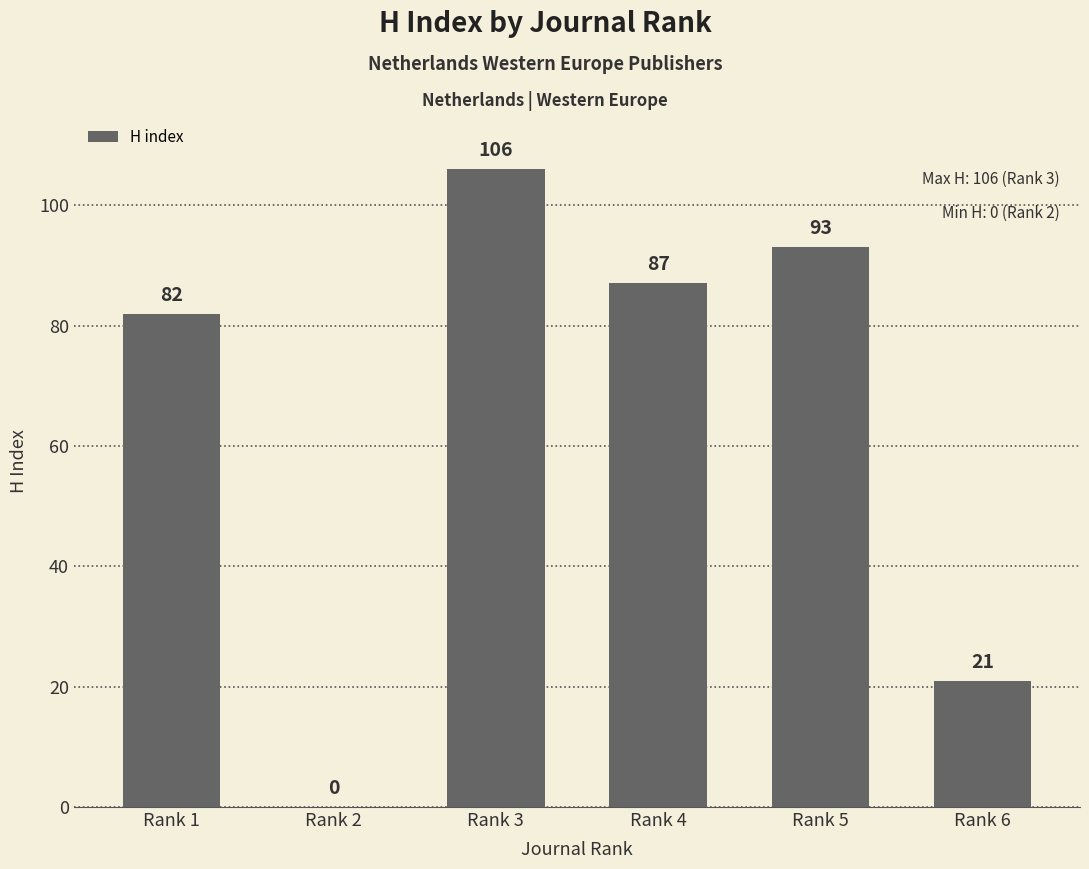

Is it true that the value at Rank 2 is -41?

False